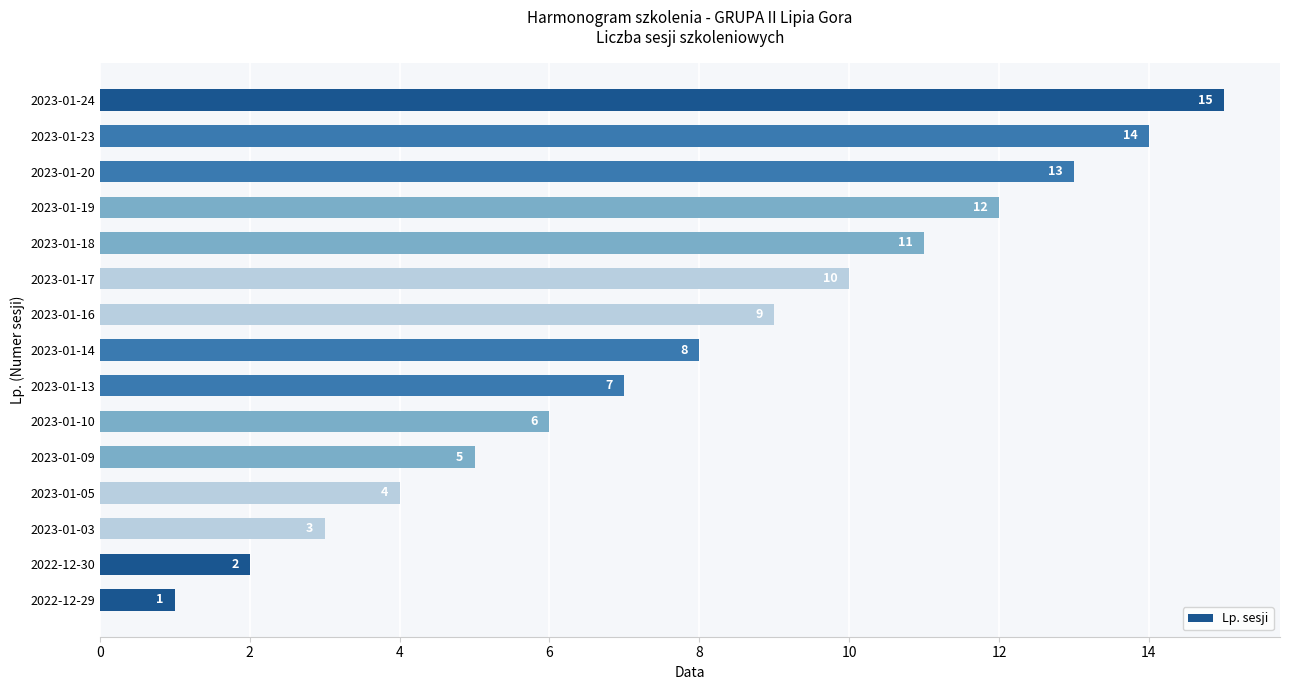

Which has a higher value, 2022-12-29 or 2022-12-30?

2022-12-30